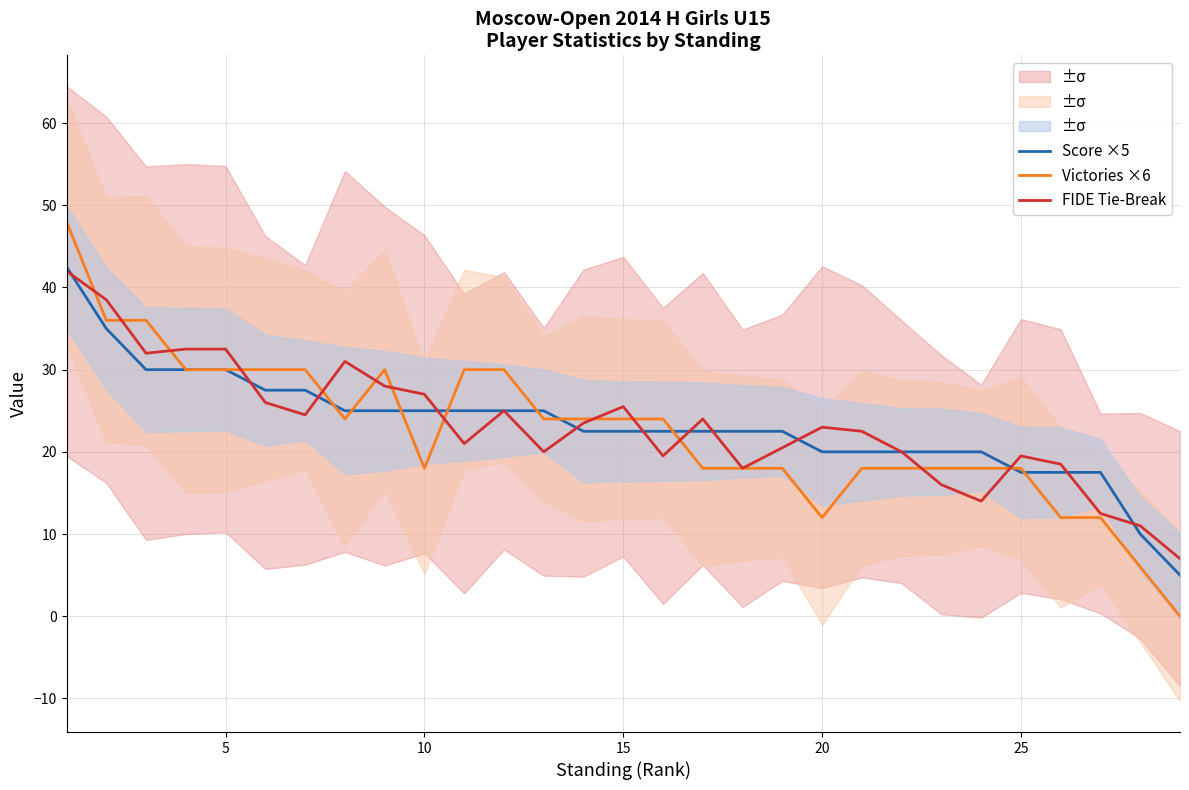

In FIDE Tie-Break, how many points are higher than both neighbors (excluding endpoints)?

6